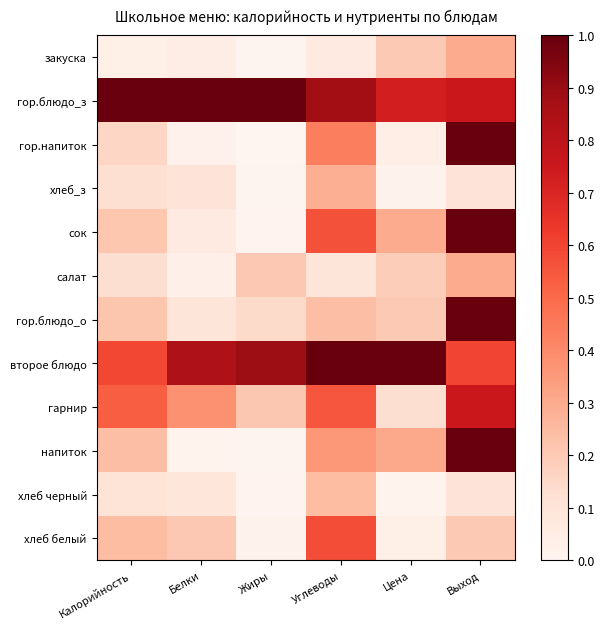

At how many categories does at least one series exceed 0?

6